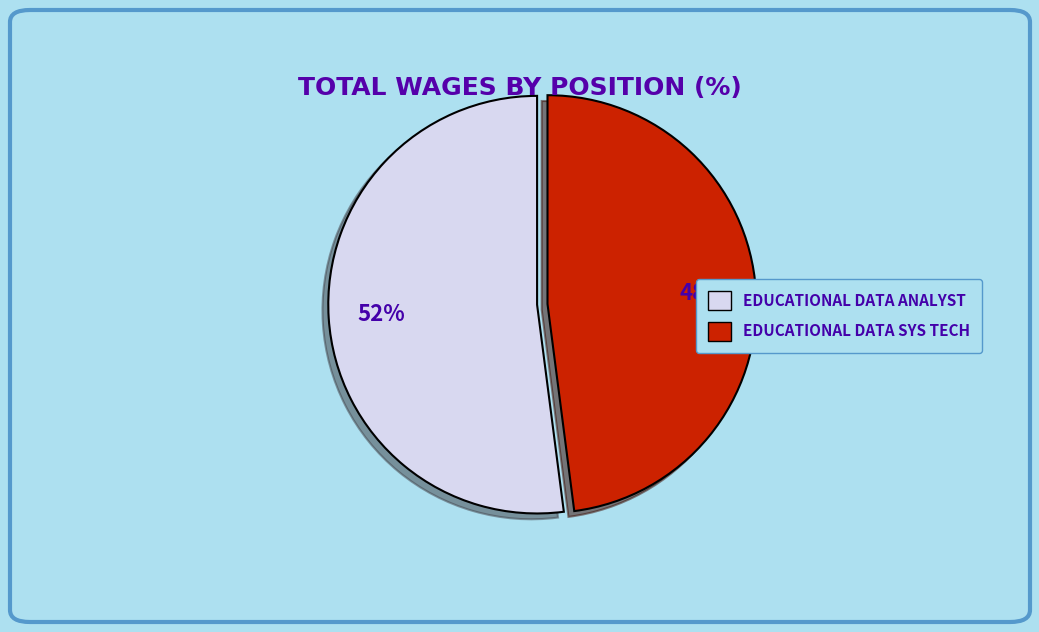

Count the number of slices in the pie.

2